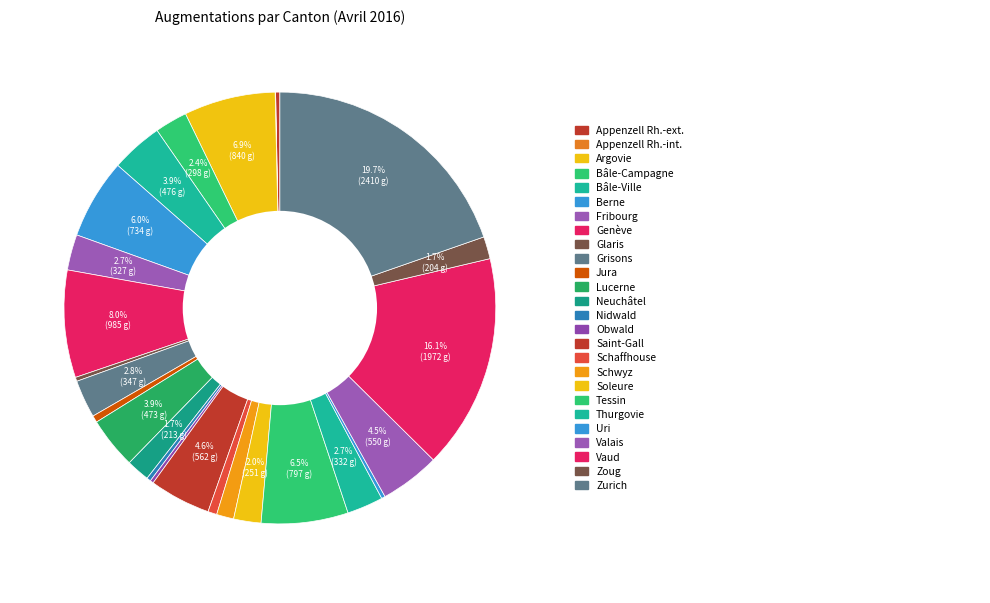

How many slices are in this pie chart?

26